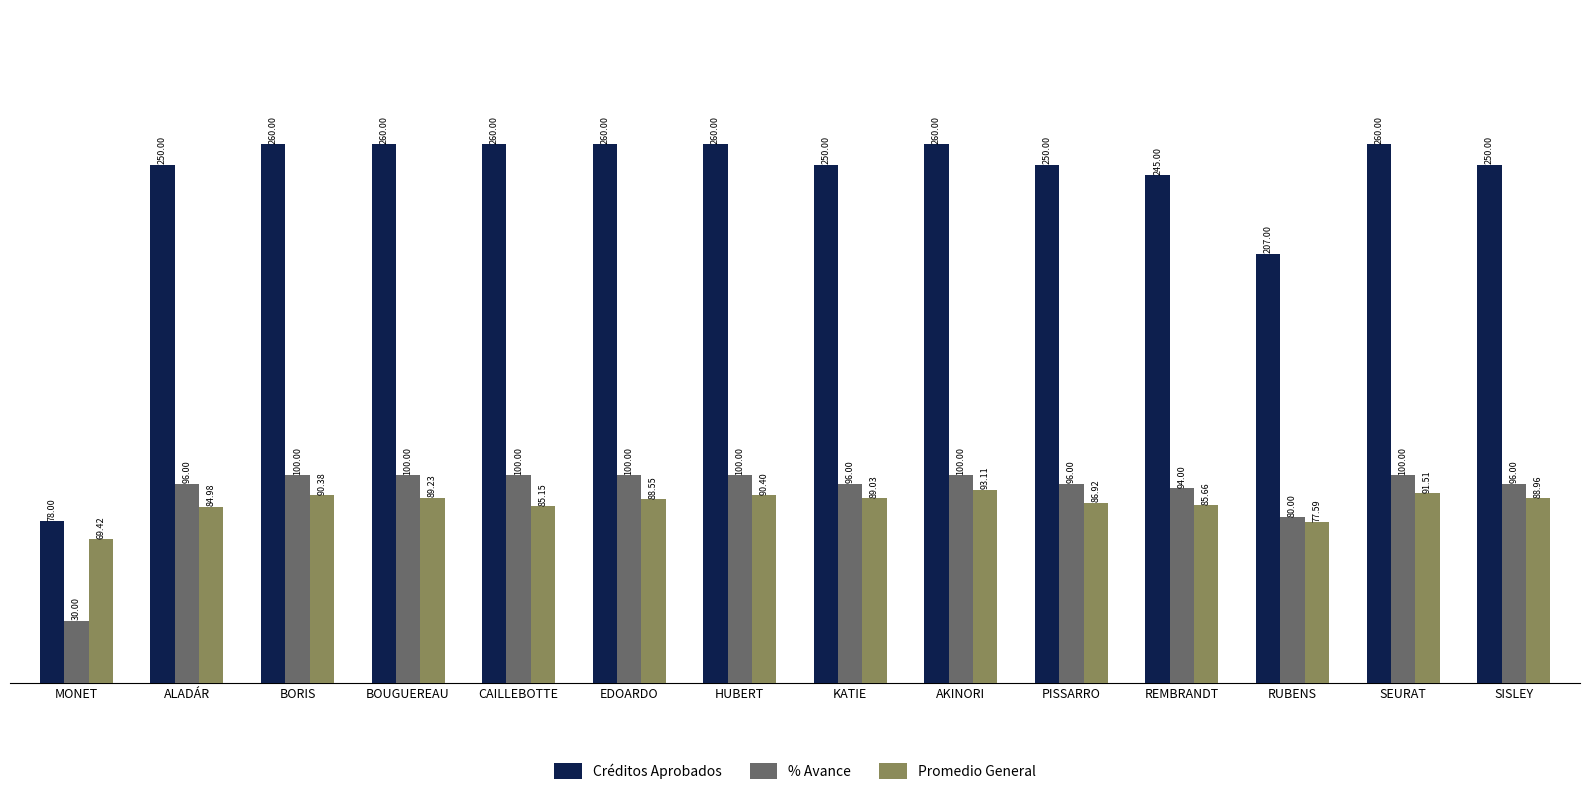

Which series has the widest spread of values?

Créditos Aprobados